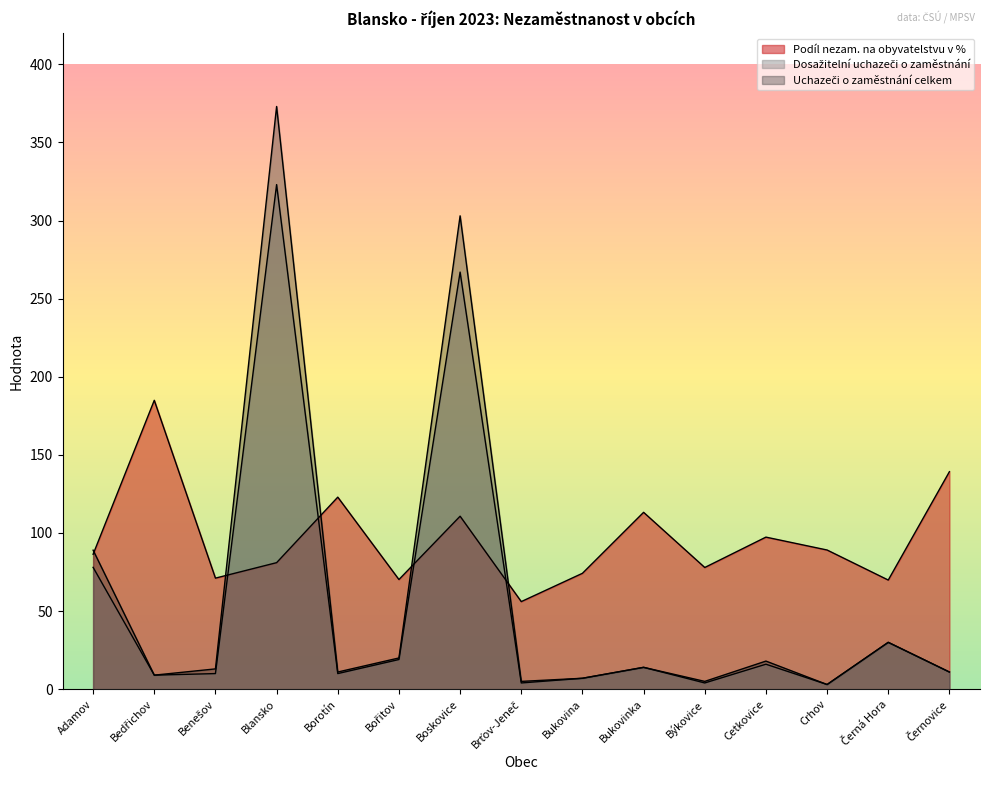

Rank the series by their average value, from lowest to highest.

Dosažitelní uchazeči o zaměstnání, Uchazeči o zaměstnání celkem, Podíl nezam. na obyvatelstvu v %